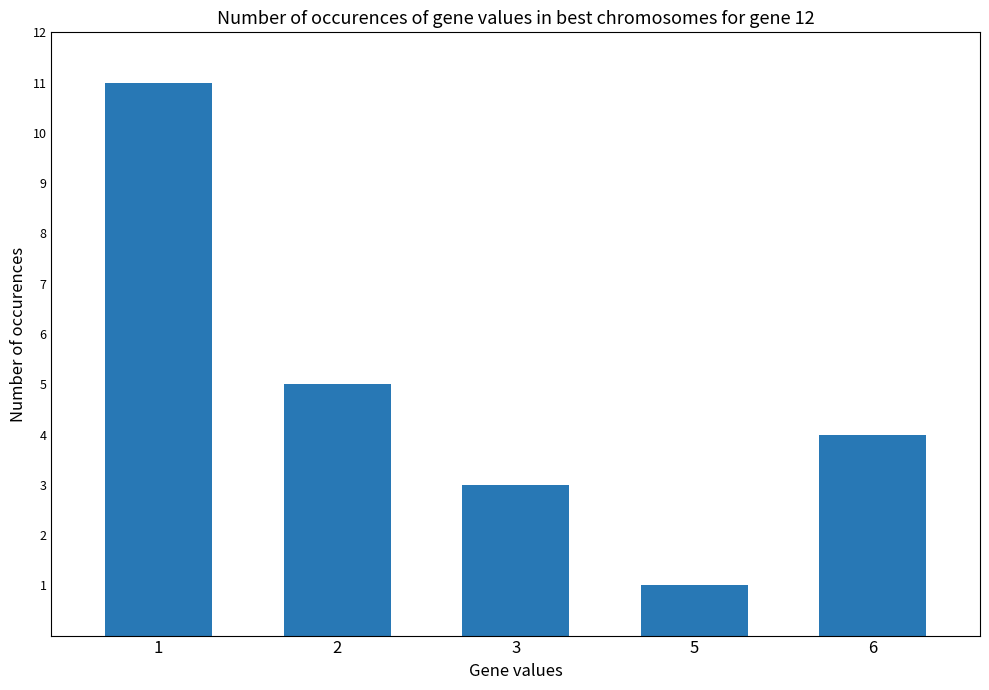

Between 3 and 5, which is larger?

3